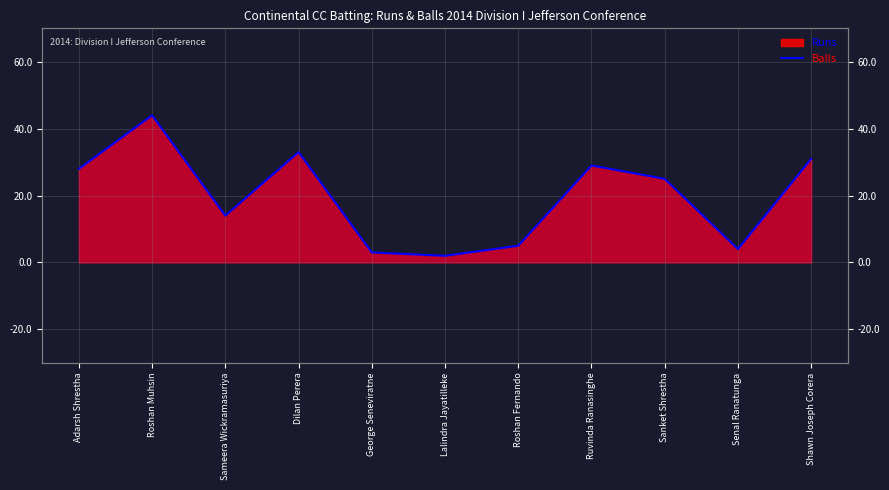

What is the difference between the values at Adarsh Shrestha and Sanket Shrestha?

3